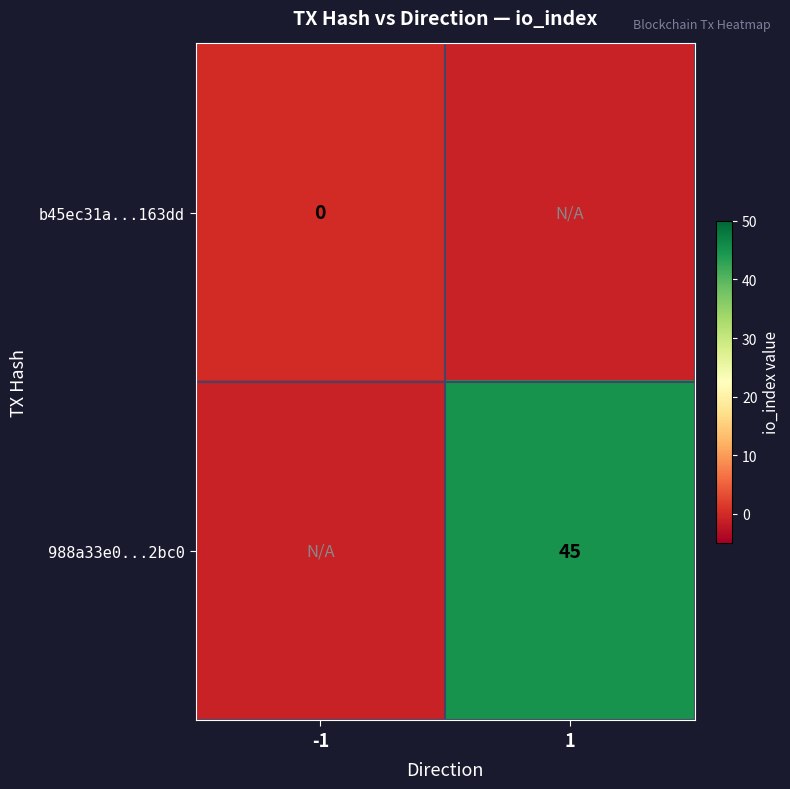

Which label corresponds to the smallest value in the chart?

1